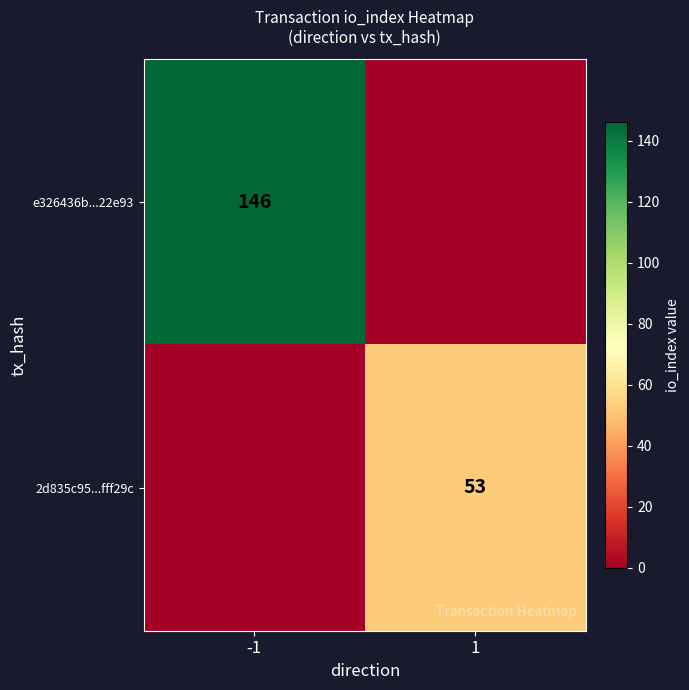

True or false: e326436b...22e93 has a value of 146 at -1.

True